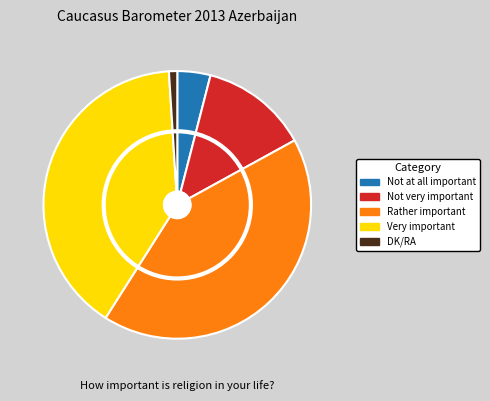

What is the change in value from Not at all important to Very important?

+36